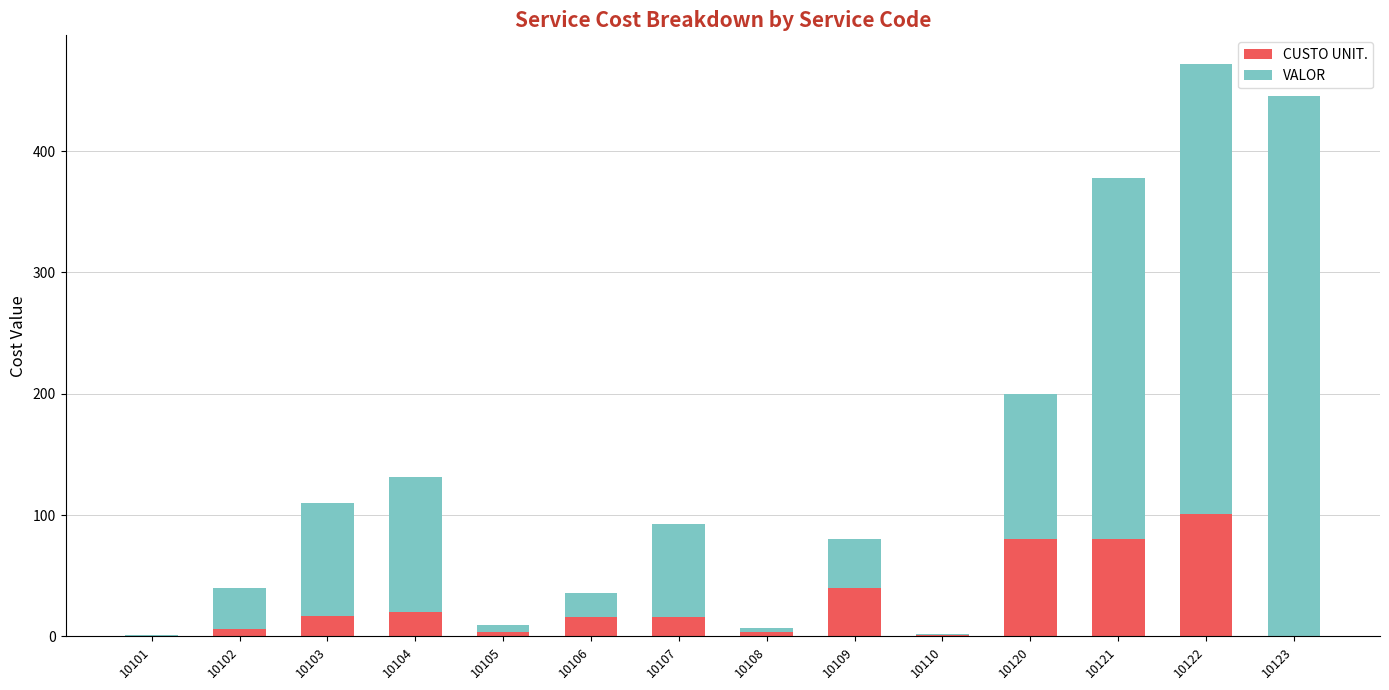

At which category is the sum across all series the highest?

10122